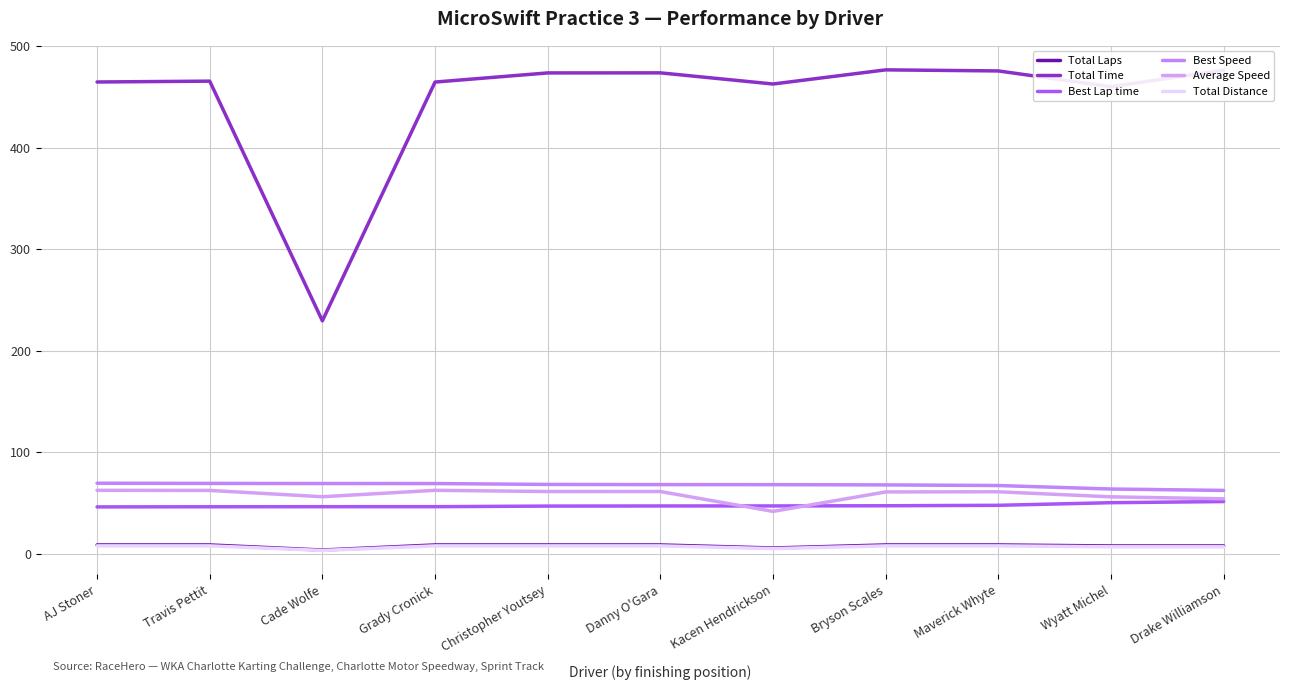

How many lines are shown in the chart?

6